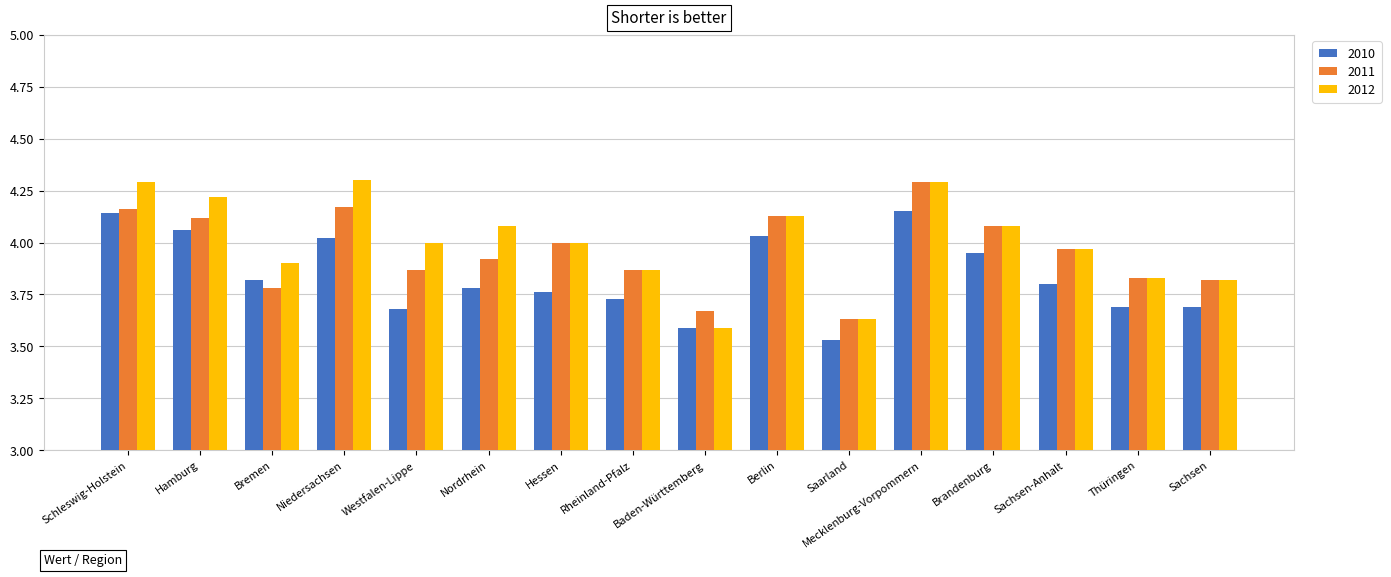

True or false: 2011 has a value of 2.1 at Nordrhein.

False